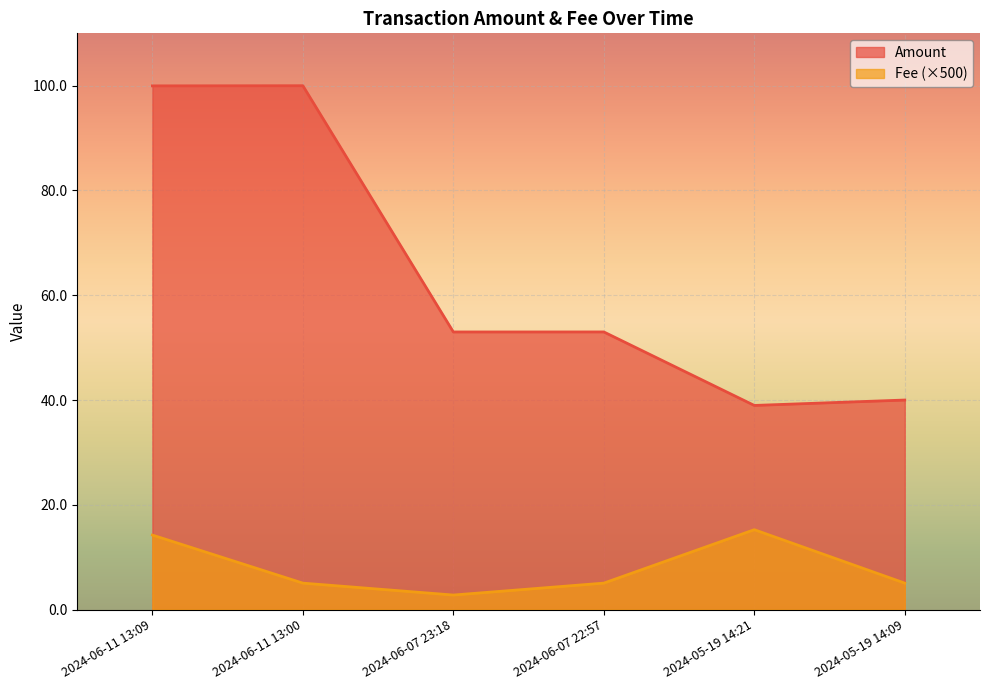

What is the spread (max minus min) of values at 2024-05-19 14:21?

23.7